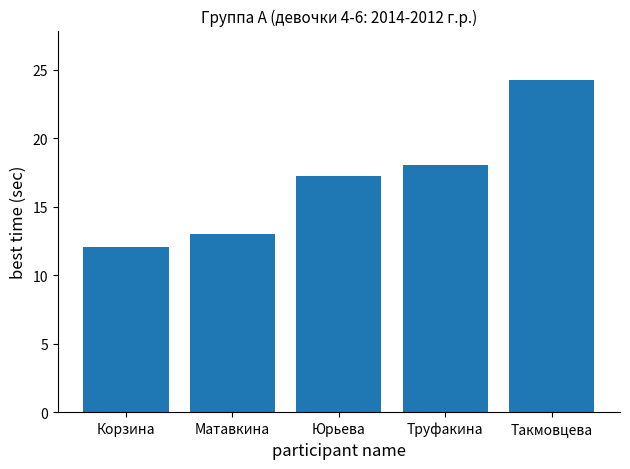

What is the difference between the maximum and minimum values?

12.1